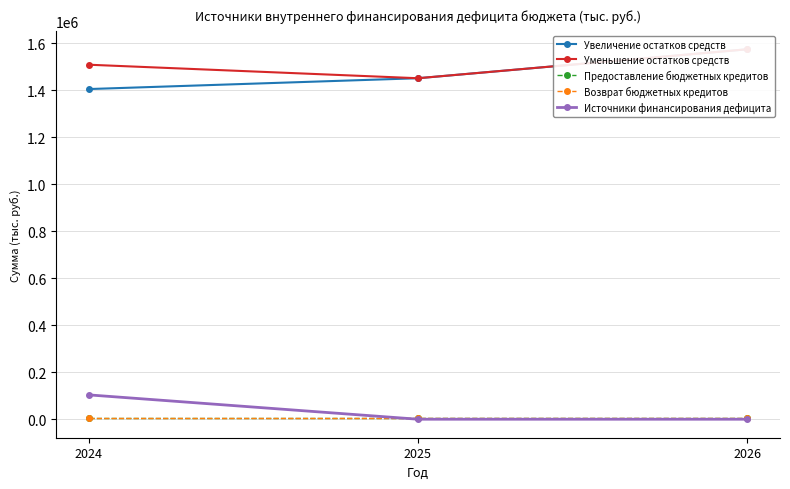

The value of Источники финансирования дефицита at 2024 is 103497.6. True or false?

True